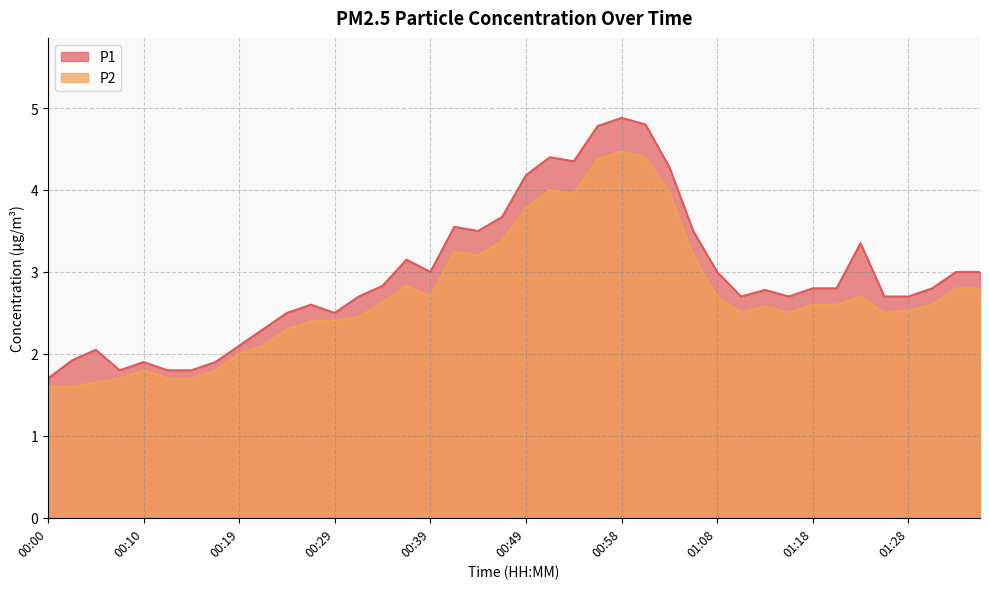

How many data points in P1 are less than 2?

7